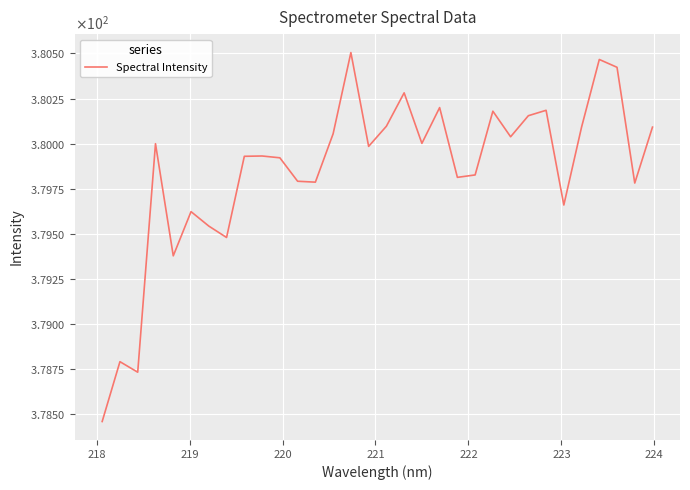

What is the greatest value displayed?

380.5